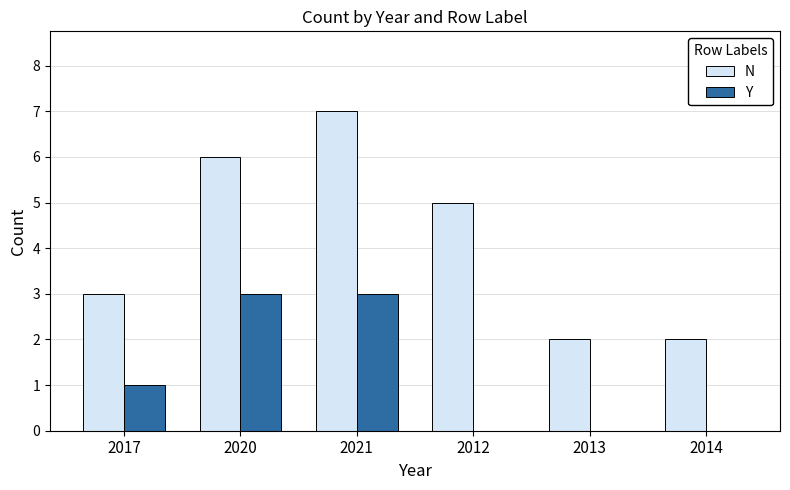

The Y series shows 2 at 2012. True or false?

False